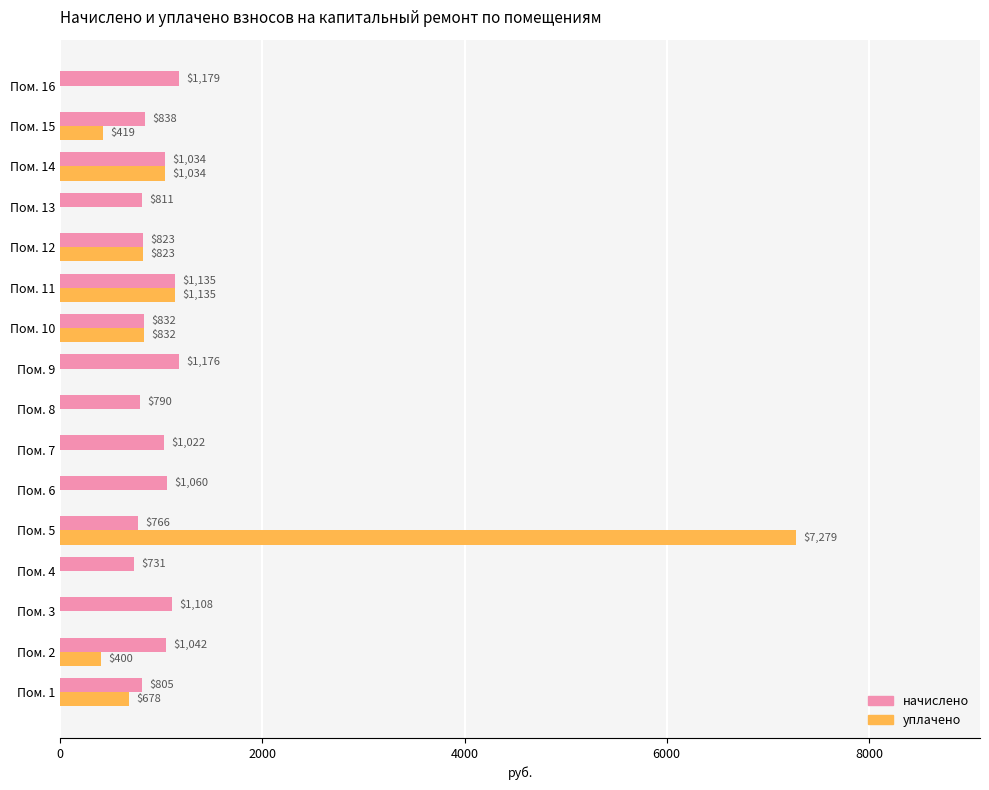

What is the approximate value of начислено at Пом. 8?

790.0